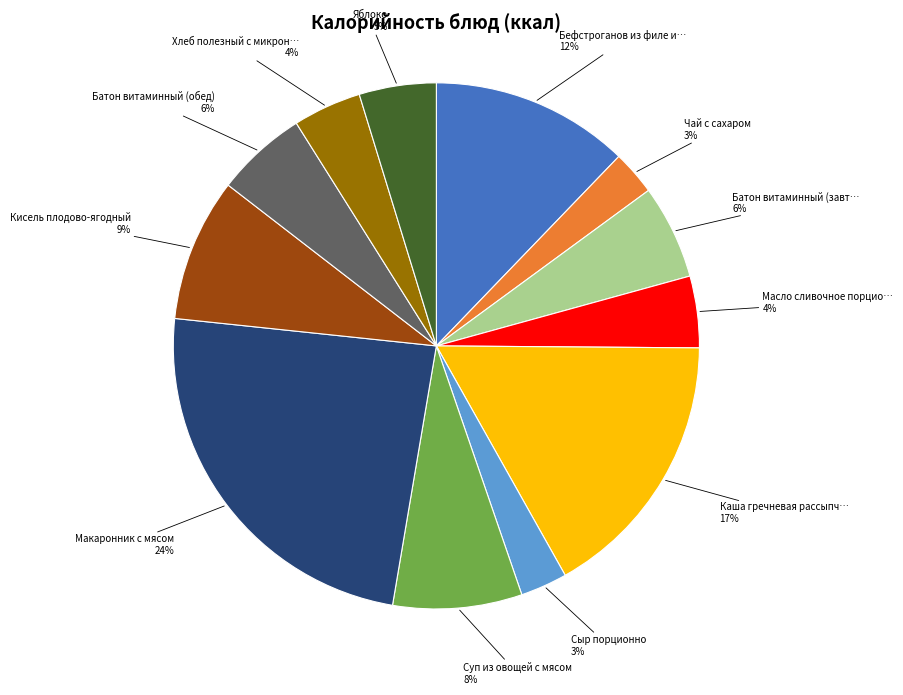

To the nearest percent, what is the average slice percentage?

8%